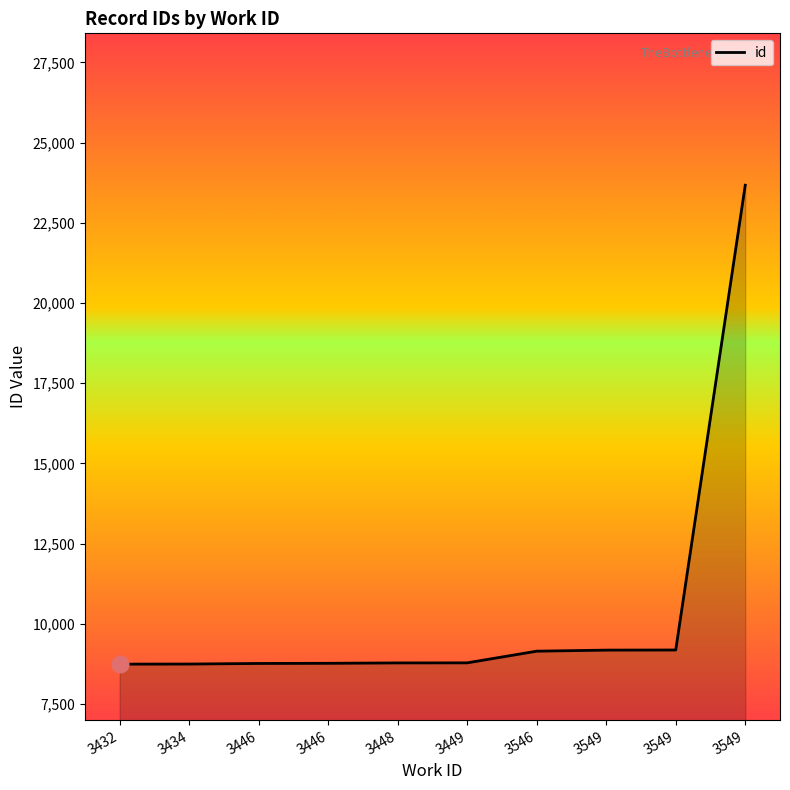

Reading left to right, list all the values displayed in this chart.

3432=8741	3434=8744	3446=8762	3446=8767	3448=8779	3449=8781	3546=9145	3549=9178	3549=9182	3549=23669